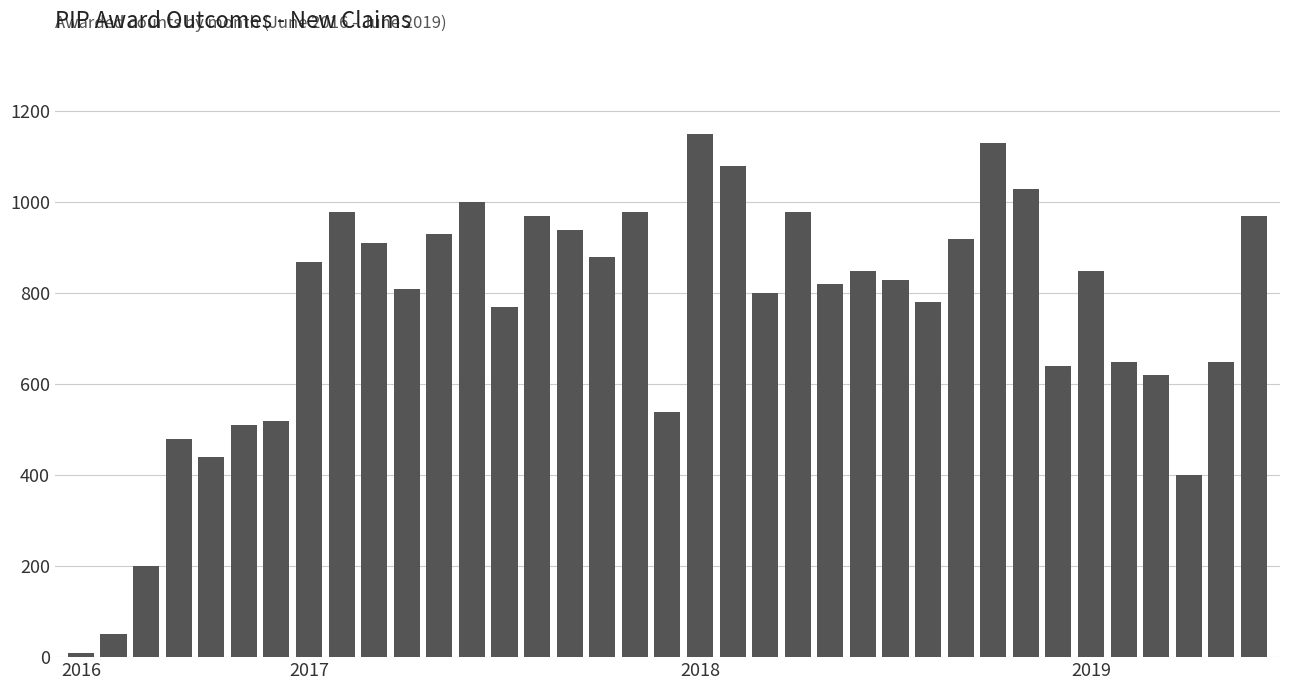

What is the sum of all values?

27940